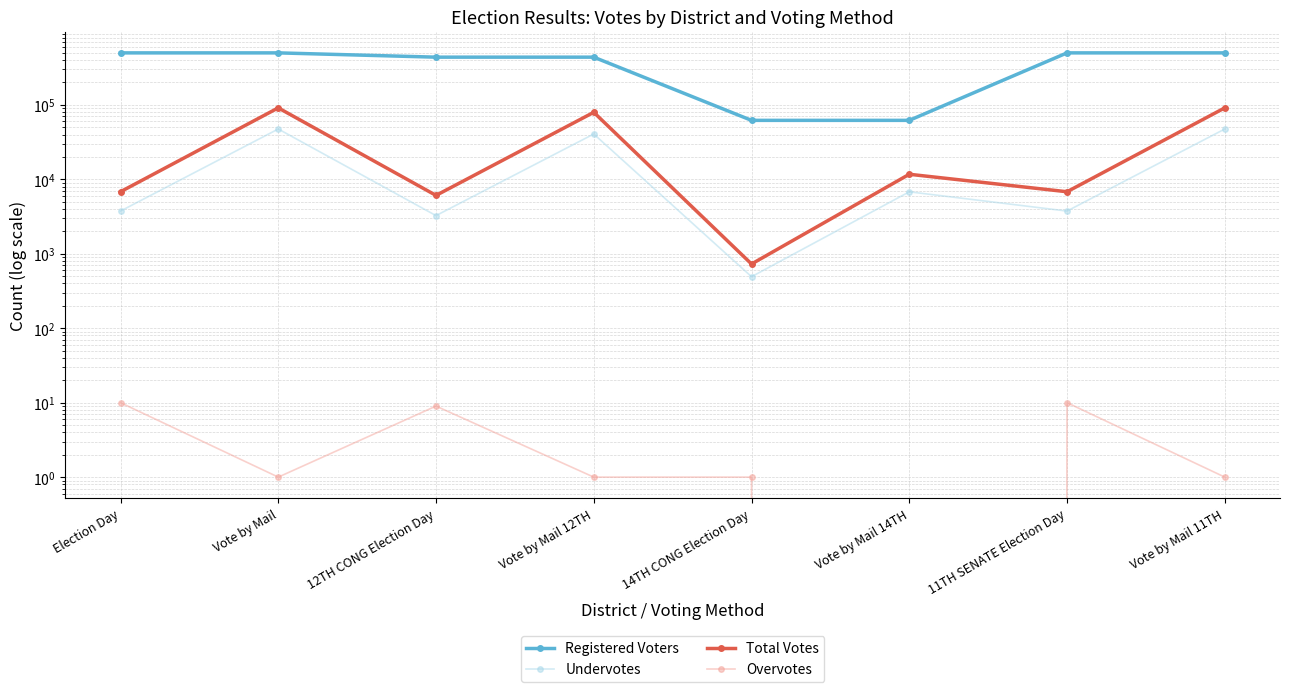

Is it true that Registered Voters equals 89694 at 12TH CONG Election Day?

False